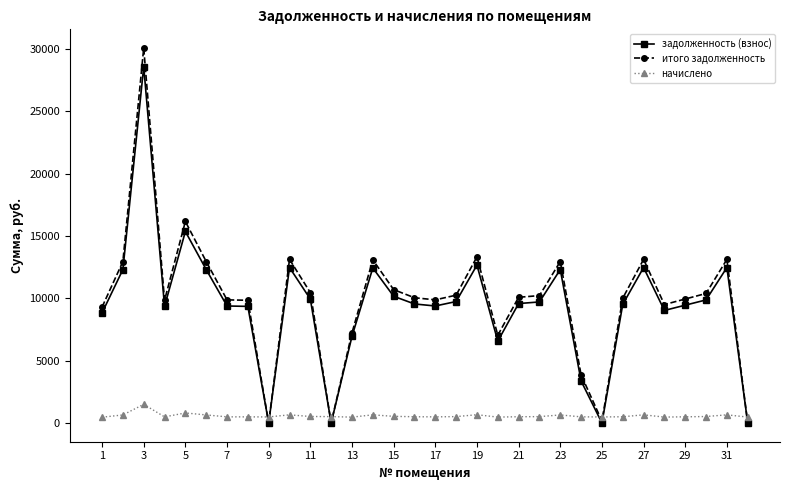

List the series in order of their peak value, lowest first.

начислено, задолженность (взнос), итого задолженность